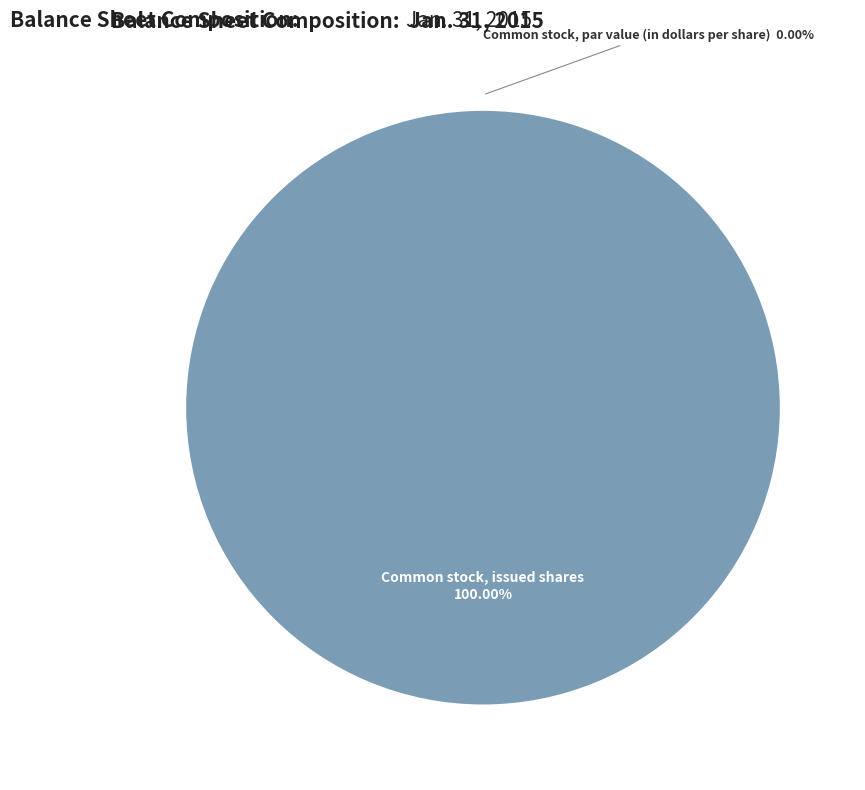

Do Common stock, issued shares and Common stock, par value (in dollars per share) together represent more than half of the pie?

Yes